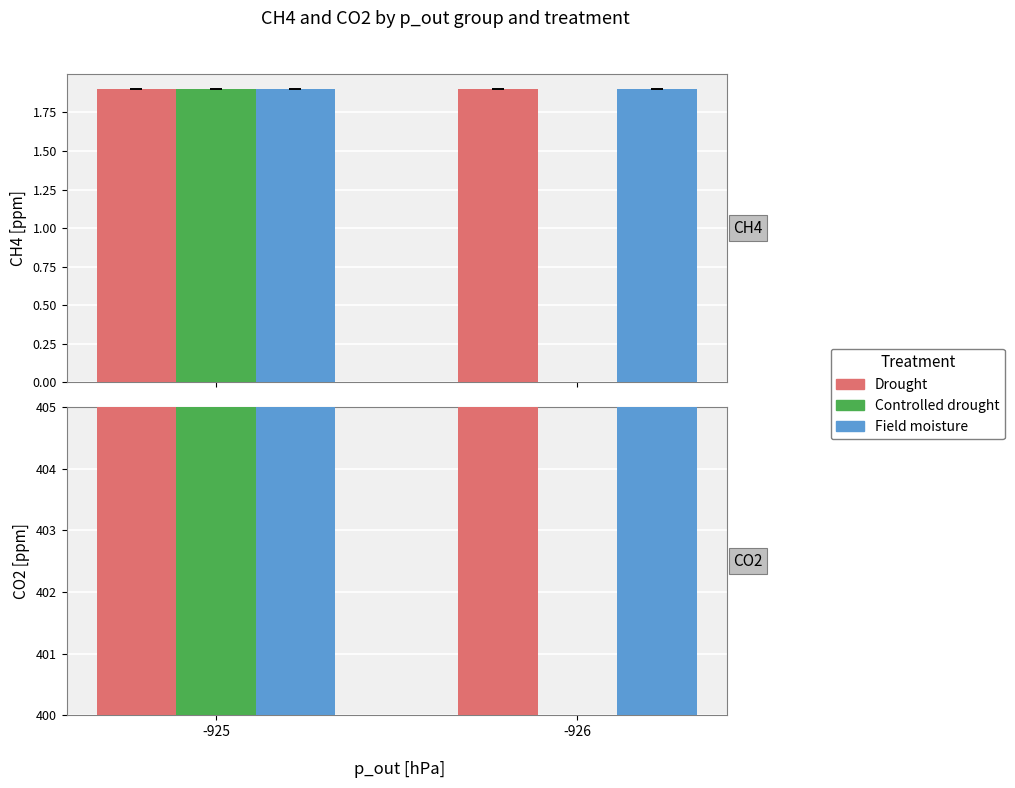

Which label corresponds to the smallest value in the chart?

-926